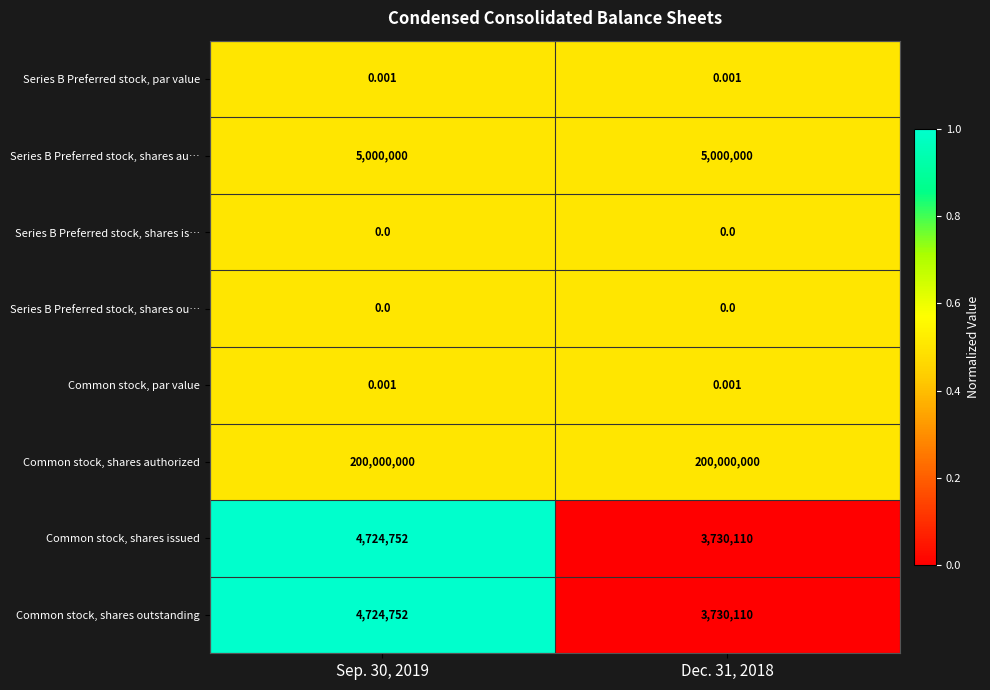

What is the difference between the highest and lowest values at Sep. 30, 2019?

200000000.0